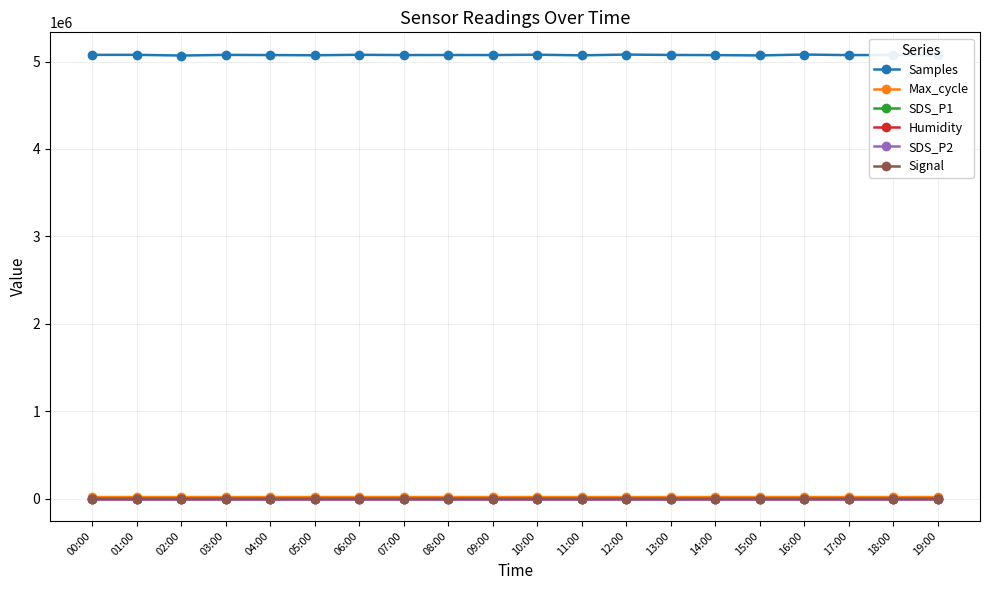

Which series has the largest total across all categories?

Samples